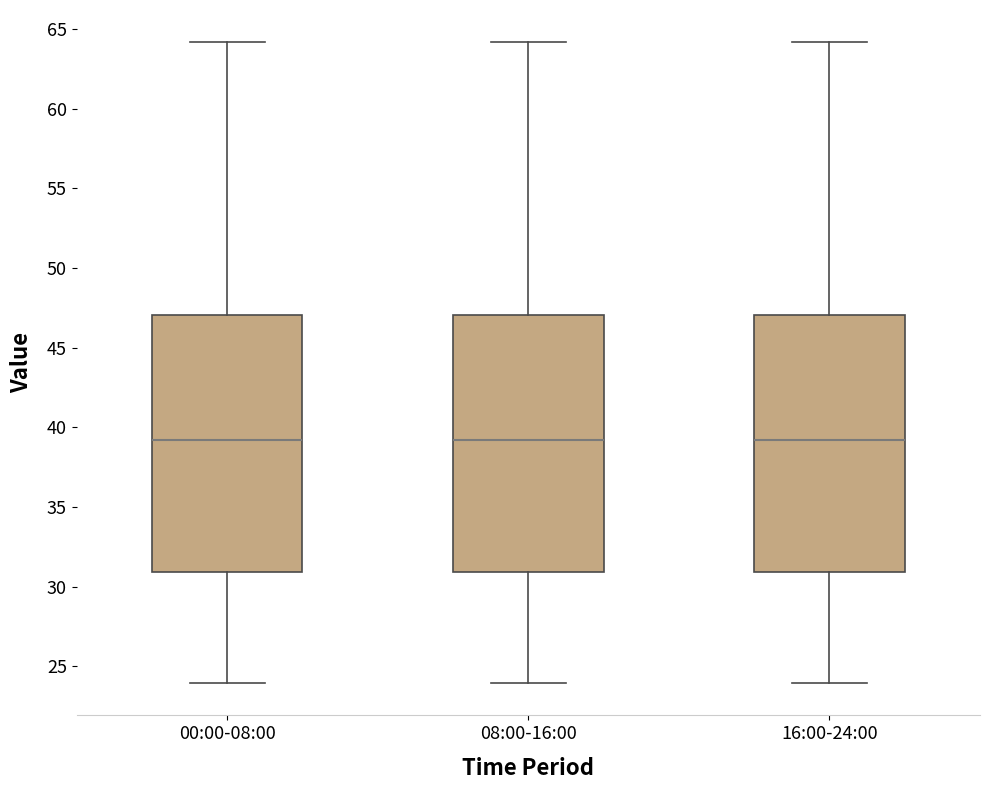

Where is the lower edge of the box for 08:00-16:00 on the y-axis? The values are not printed on the chart, so give them approximately, as read against the axis.

31